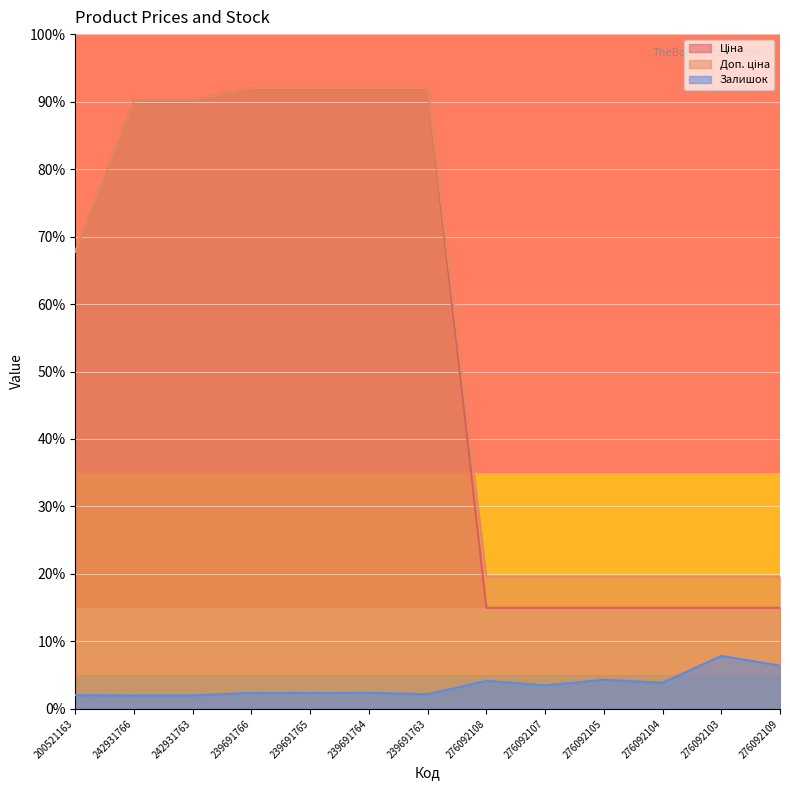

How many lines are shown in the chart?

3